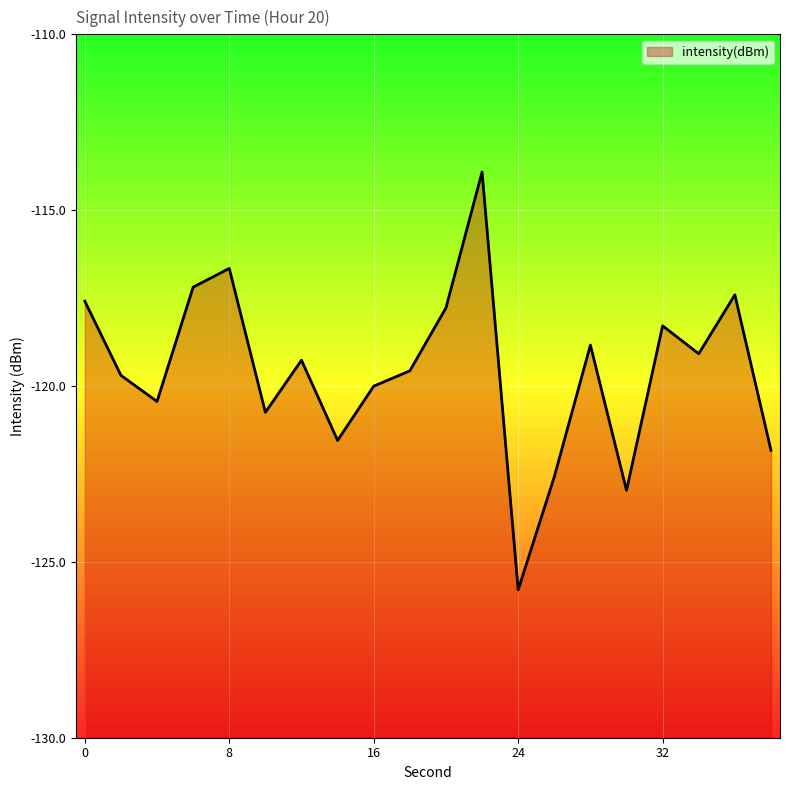

Rank the categories by value from highest to lowest.

22, 8, 6, 36, 0, 20, 32, 28, 34, 12, 18, 2, 16, 4, 10, 14, 38, 26, 30, 24